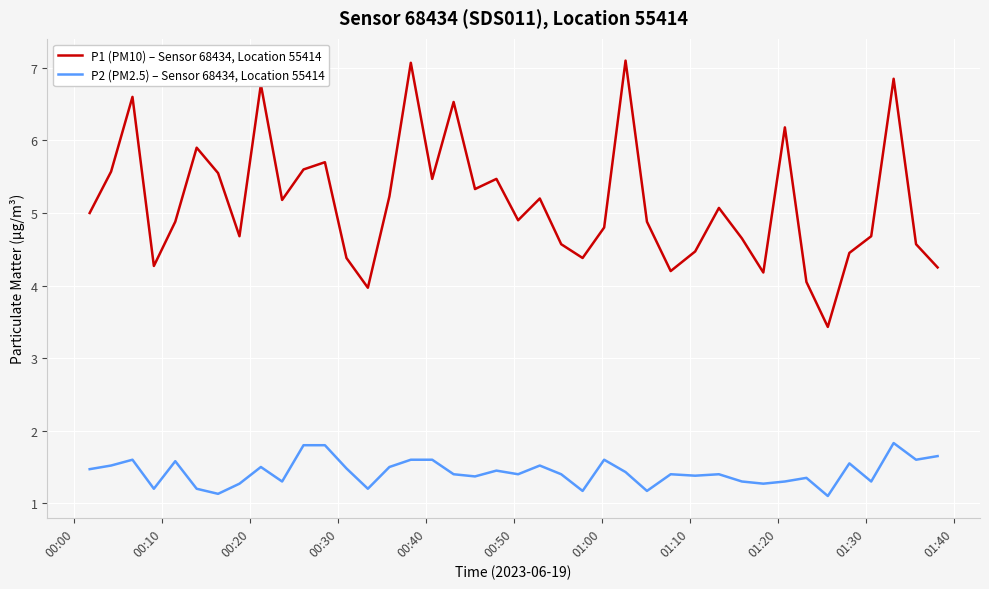

Rank the series by their maximum value, from lowest to highest.

P2 (PM2.5) – Sensor 68434, Location 55414, P1 (PM10) – Sensor 68434, Location 55414